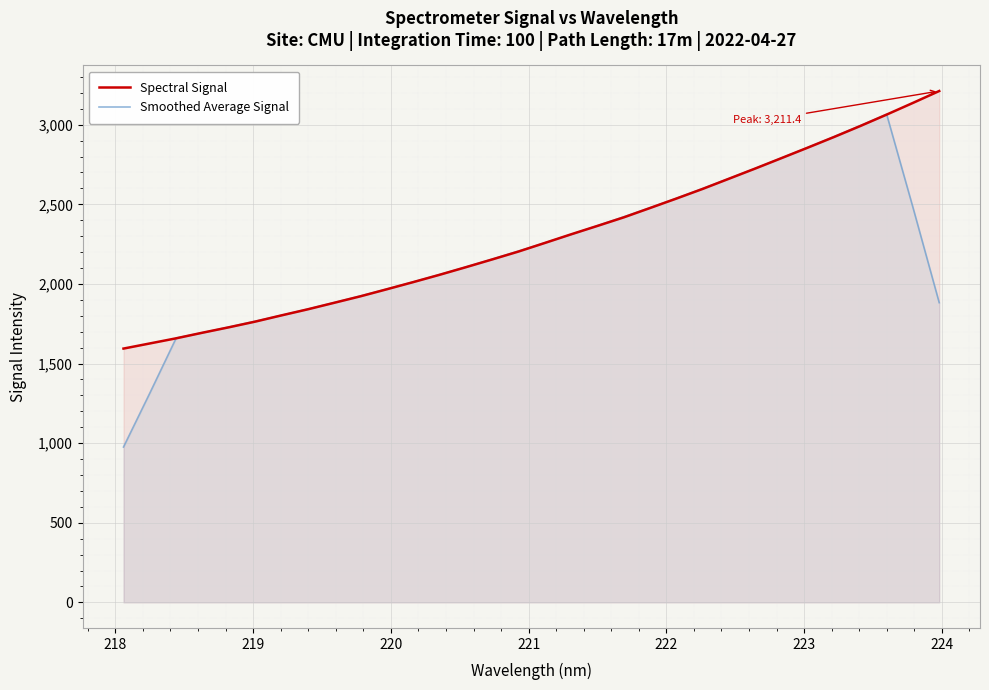

What is the greatest value displayed?

3211.4